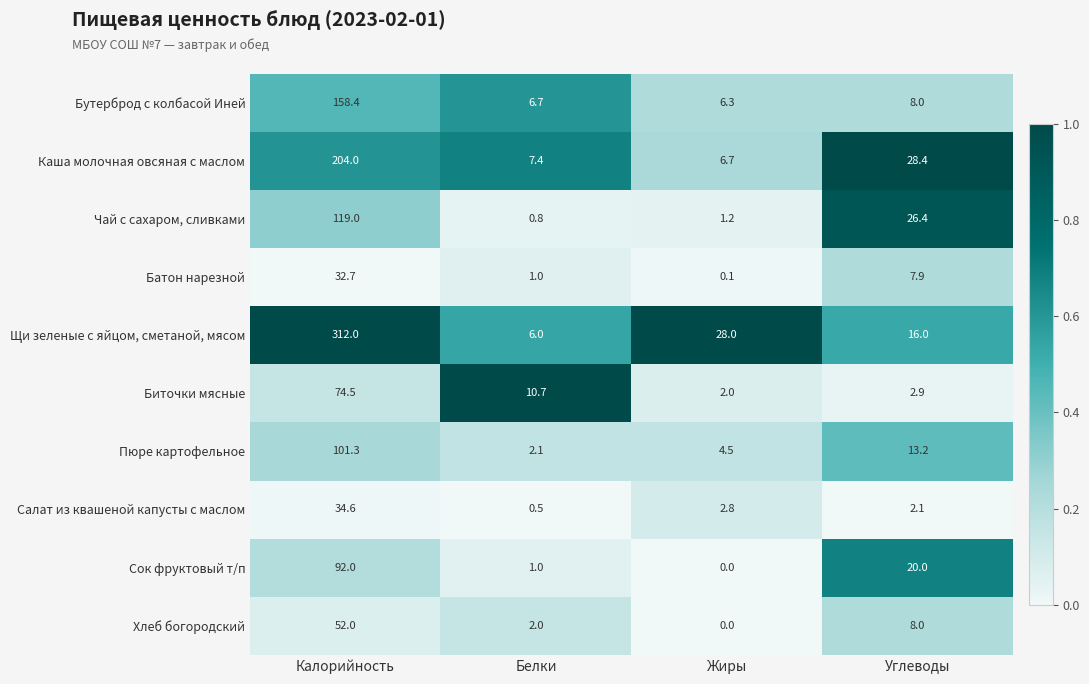

Rank the categories by Каша молочная овсяная с маслом value from lowest to highest.

Жиры, Белки, Углеводы, Калорийность